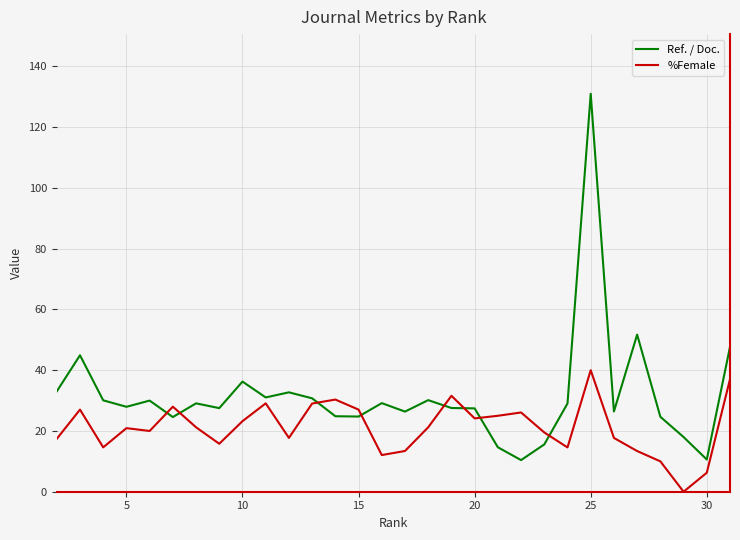

At how many categories does at least one series exceed 115?

1